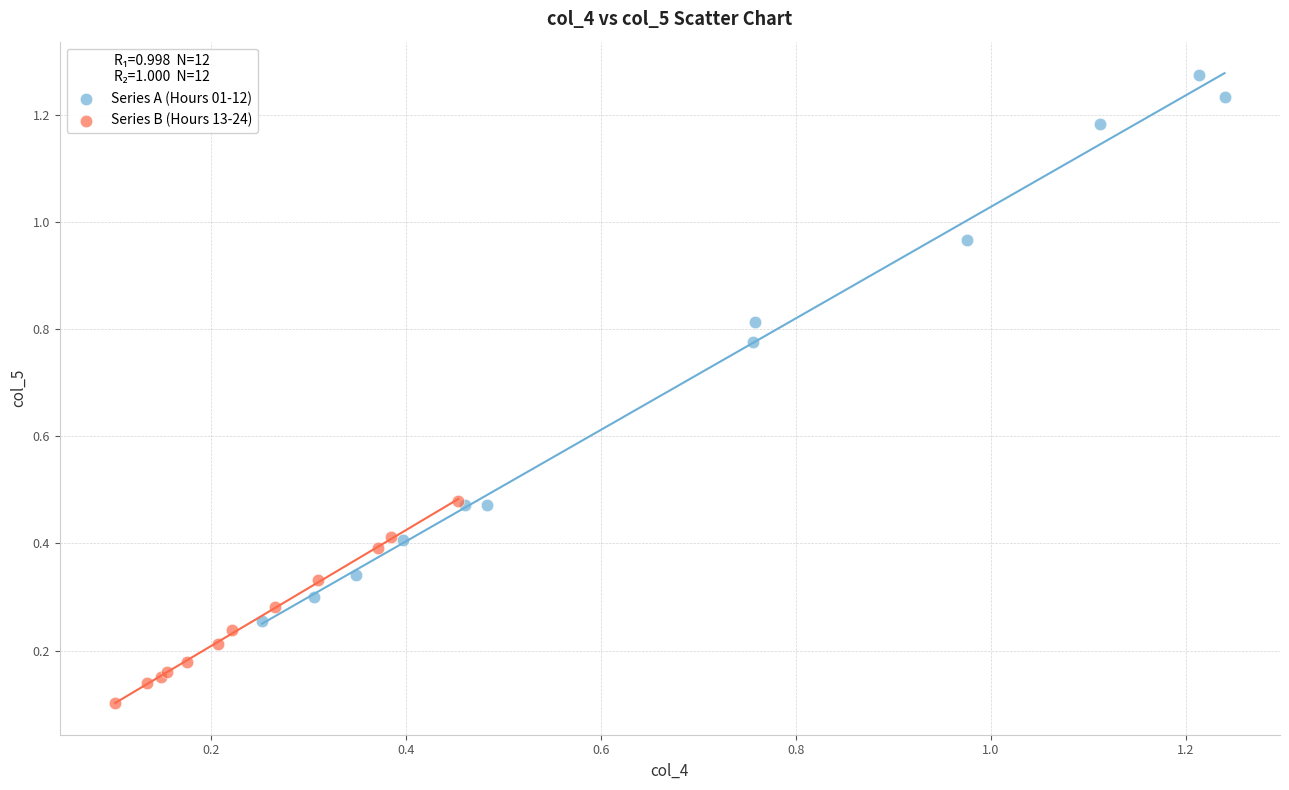

Which series reaches the maximum Y coordinate?

Series A (Hours 01-12)